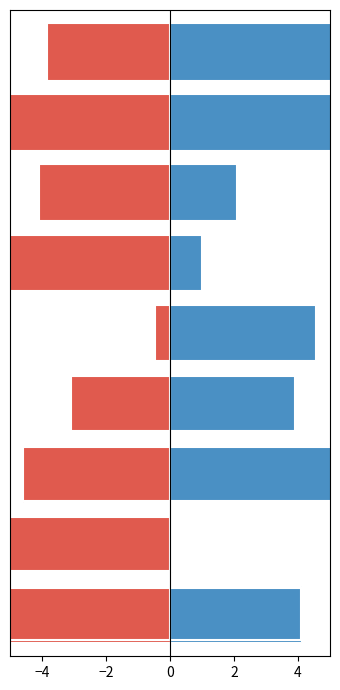

What is the approximate value of Белки at 4?

1.0